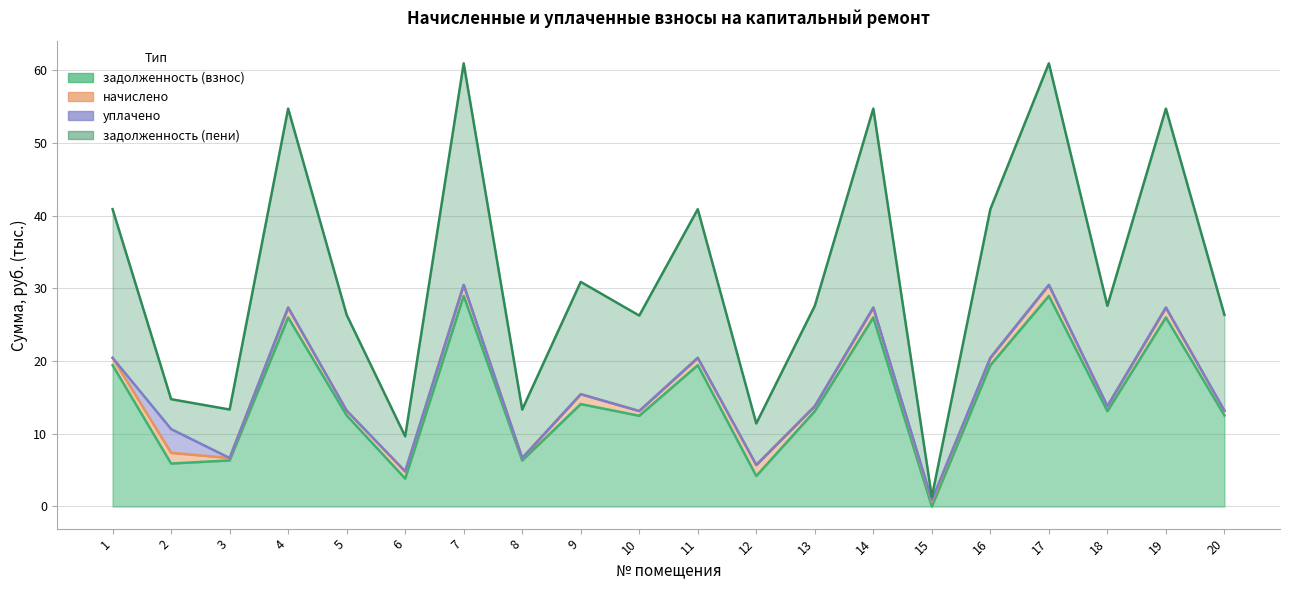

What is the lowest value of the задолженность (пени) series?

0.7